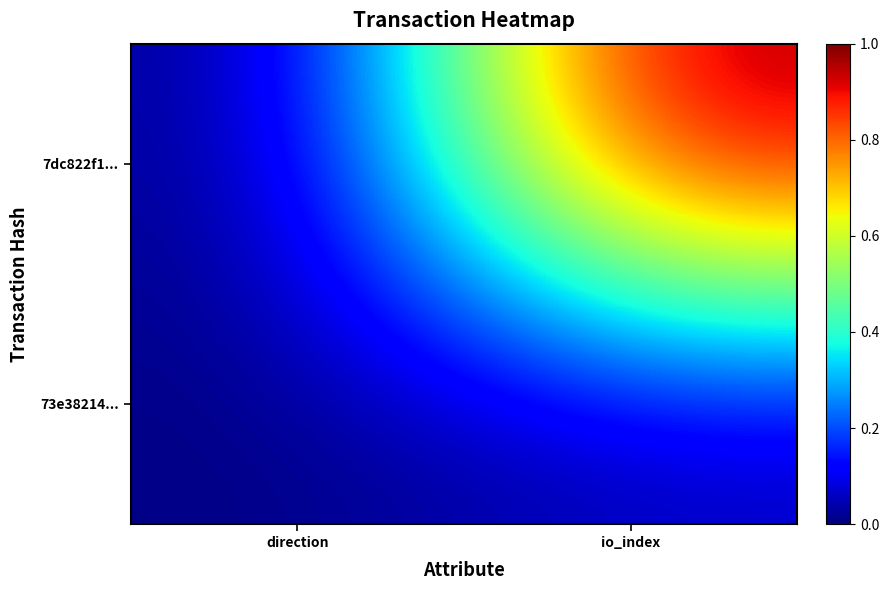

Which series has the largest range (max minus min)?

7dc822f1...